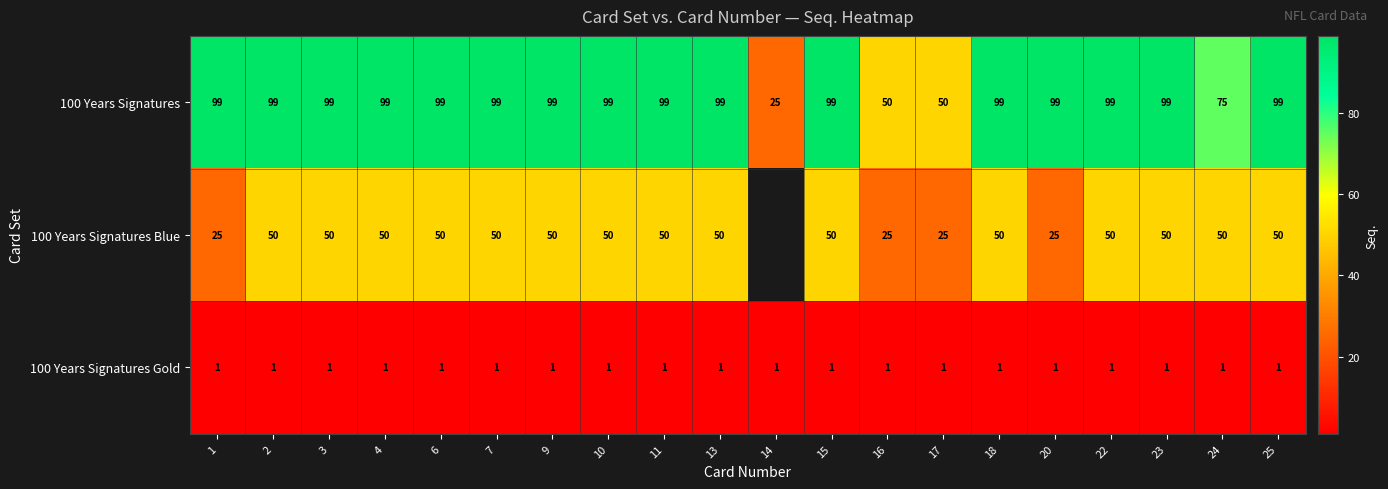

Between 2 and 20, which is larger?

2